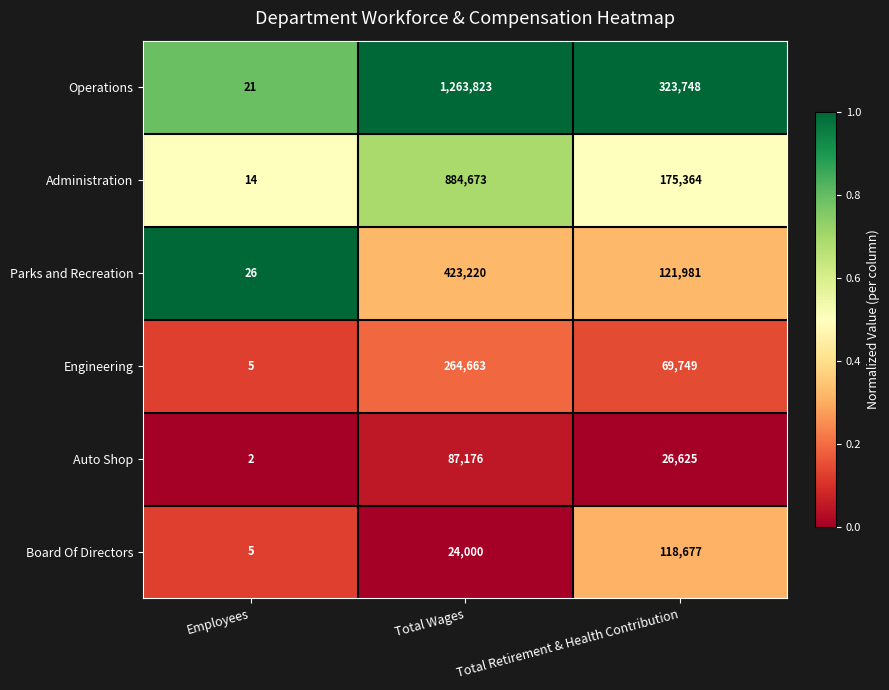

Reading left to right, list all the values displayed in this chart.

Operations: 21	1263823	323748
Administration: 14	884673	175364
Parks and Recreation: 26	423220	121981
Engineering: 5	264663	69749
Auto Shop: 2	87176	26625
Board Of Directors: 5	24000	118677